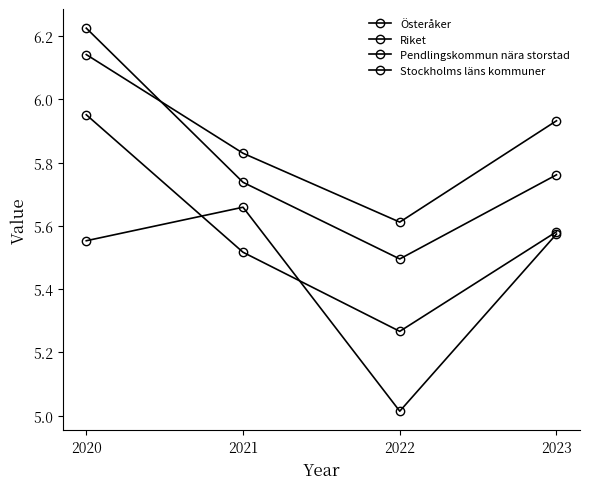

Count the number of data series in this chart.

4